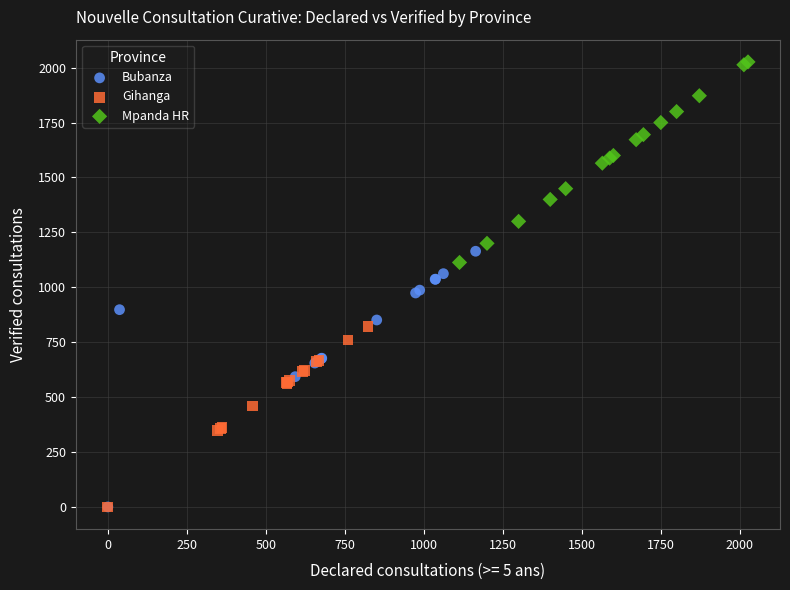

What are all the series names shown in the legend?

Bubanza, Gihanga, Mpanda HR